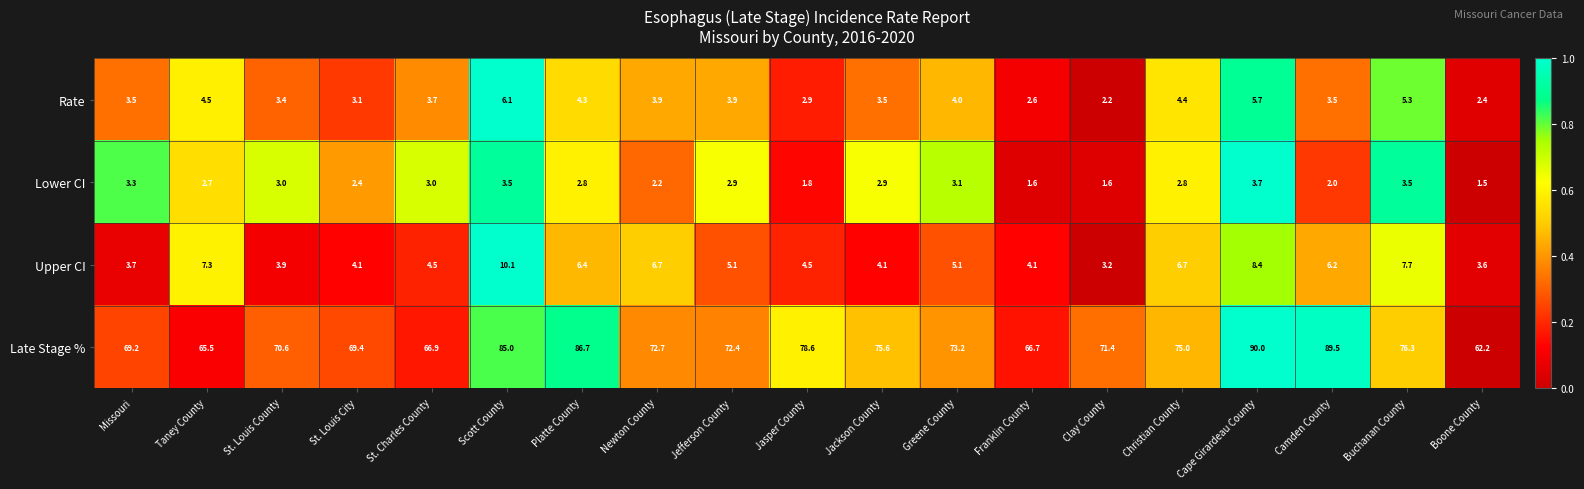

The value of Upper CI at Jefferson County is 5.1. True or false?

True